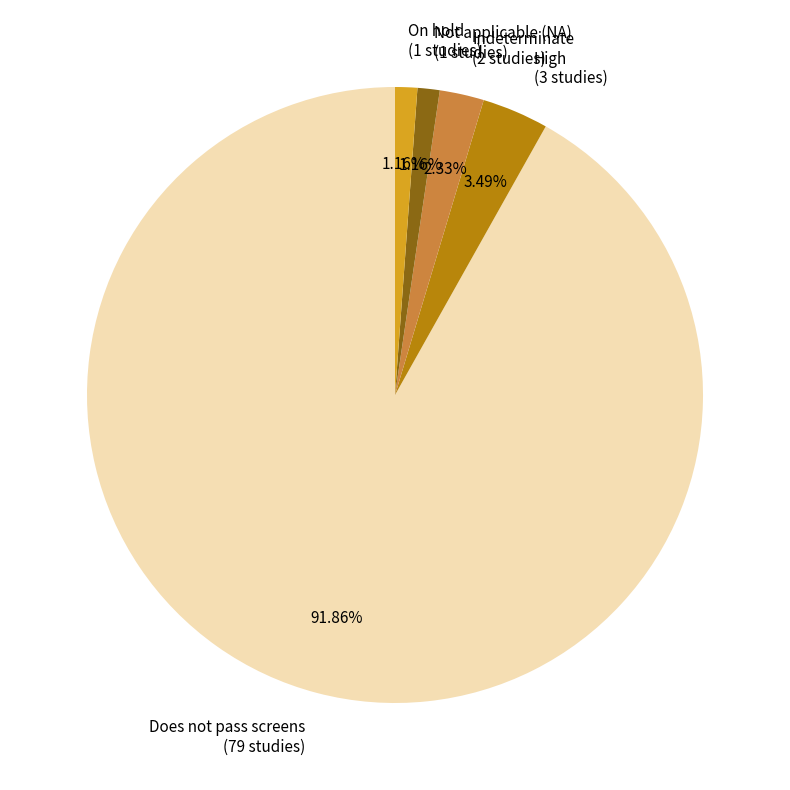

Do Not applicable (NA) (1 studies) and High (3 studies) together represent more than half of the pie?

No